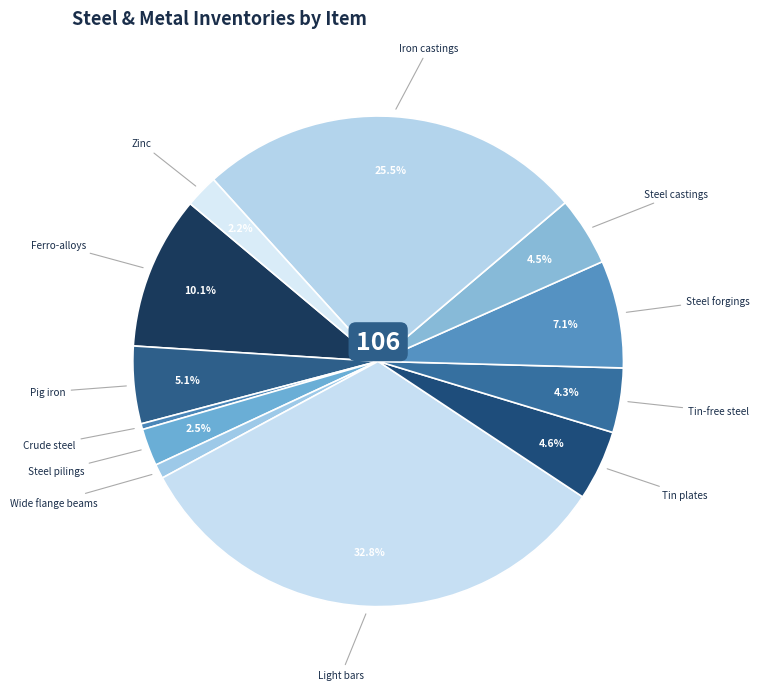

Is there any slice that represents more than half of the pie?

No